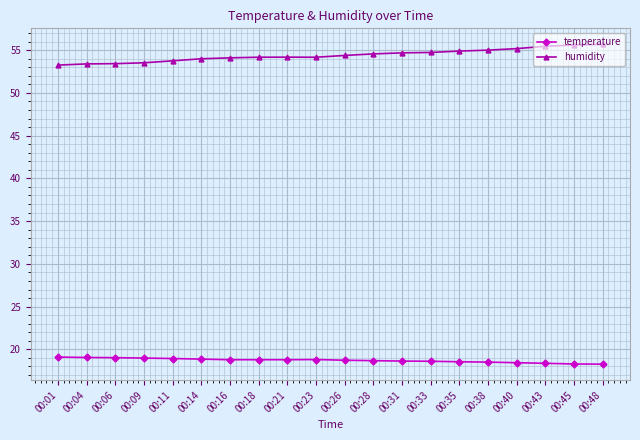

What is the sum of all humidity values?

1088.1